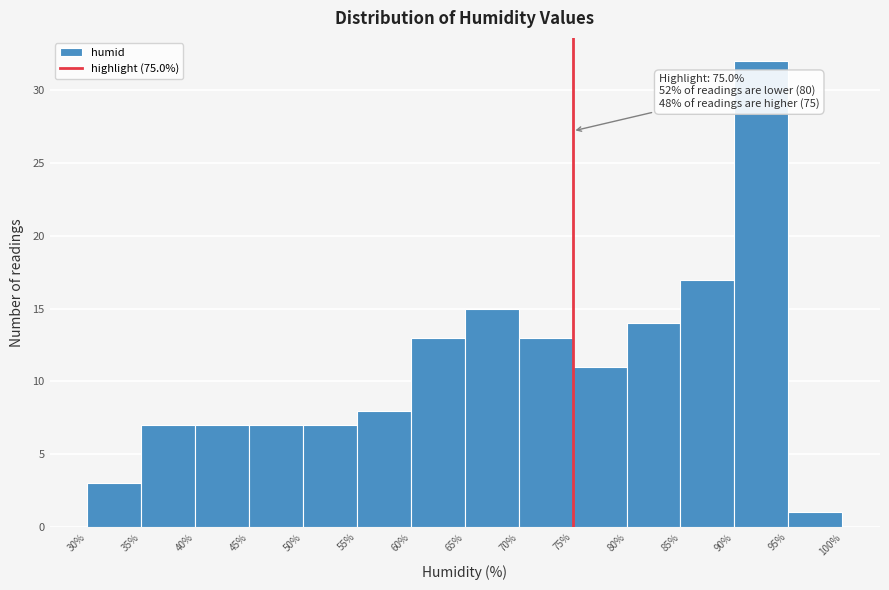

Over which range of the x-axis is the bar tallest?

90% to 95%